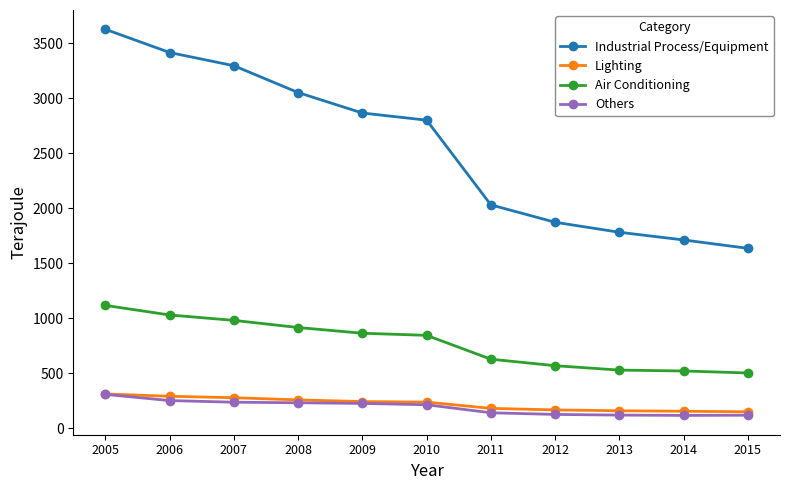

What is the maximum value shown in the chart?

3626